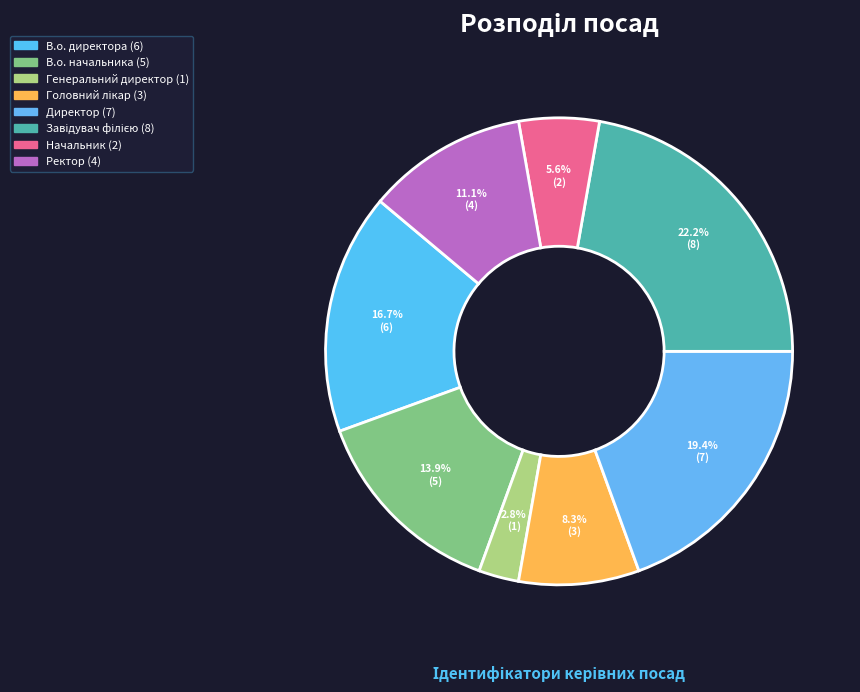

Between Головний лікар and Директор, which is larger?

Директор